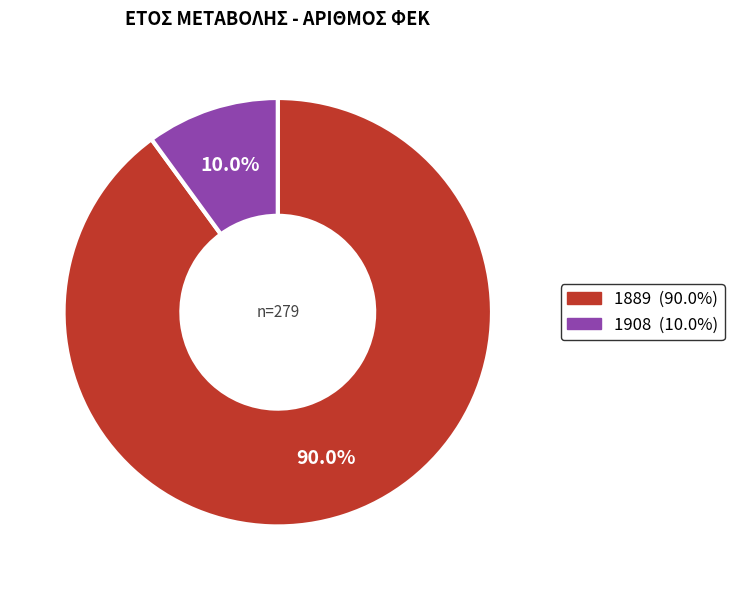

What percentage is the 1889 slice, to the nearest percent?

90%